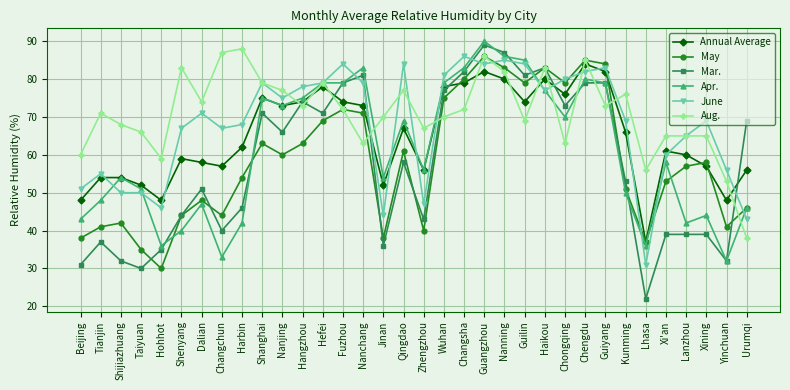

Which series changed the most between Changsha and Lanzhou?

Mar.